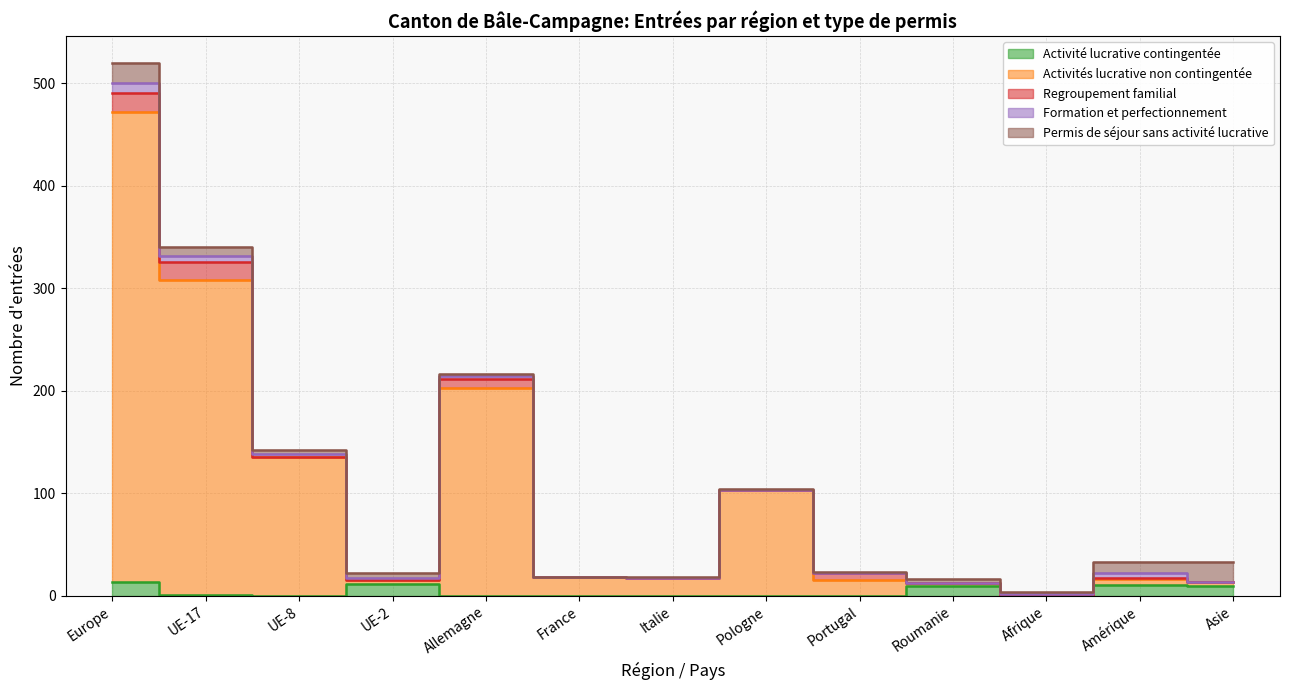

What is the label of the 6th point from the right?

Pologne